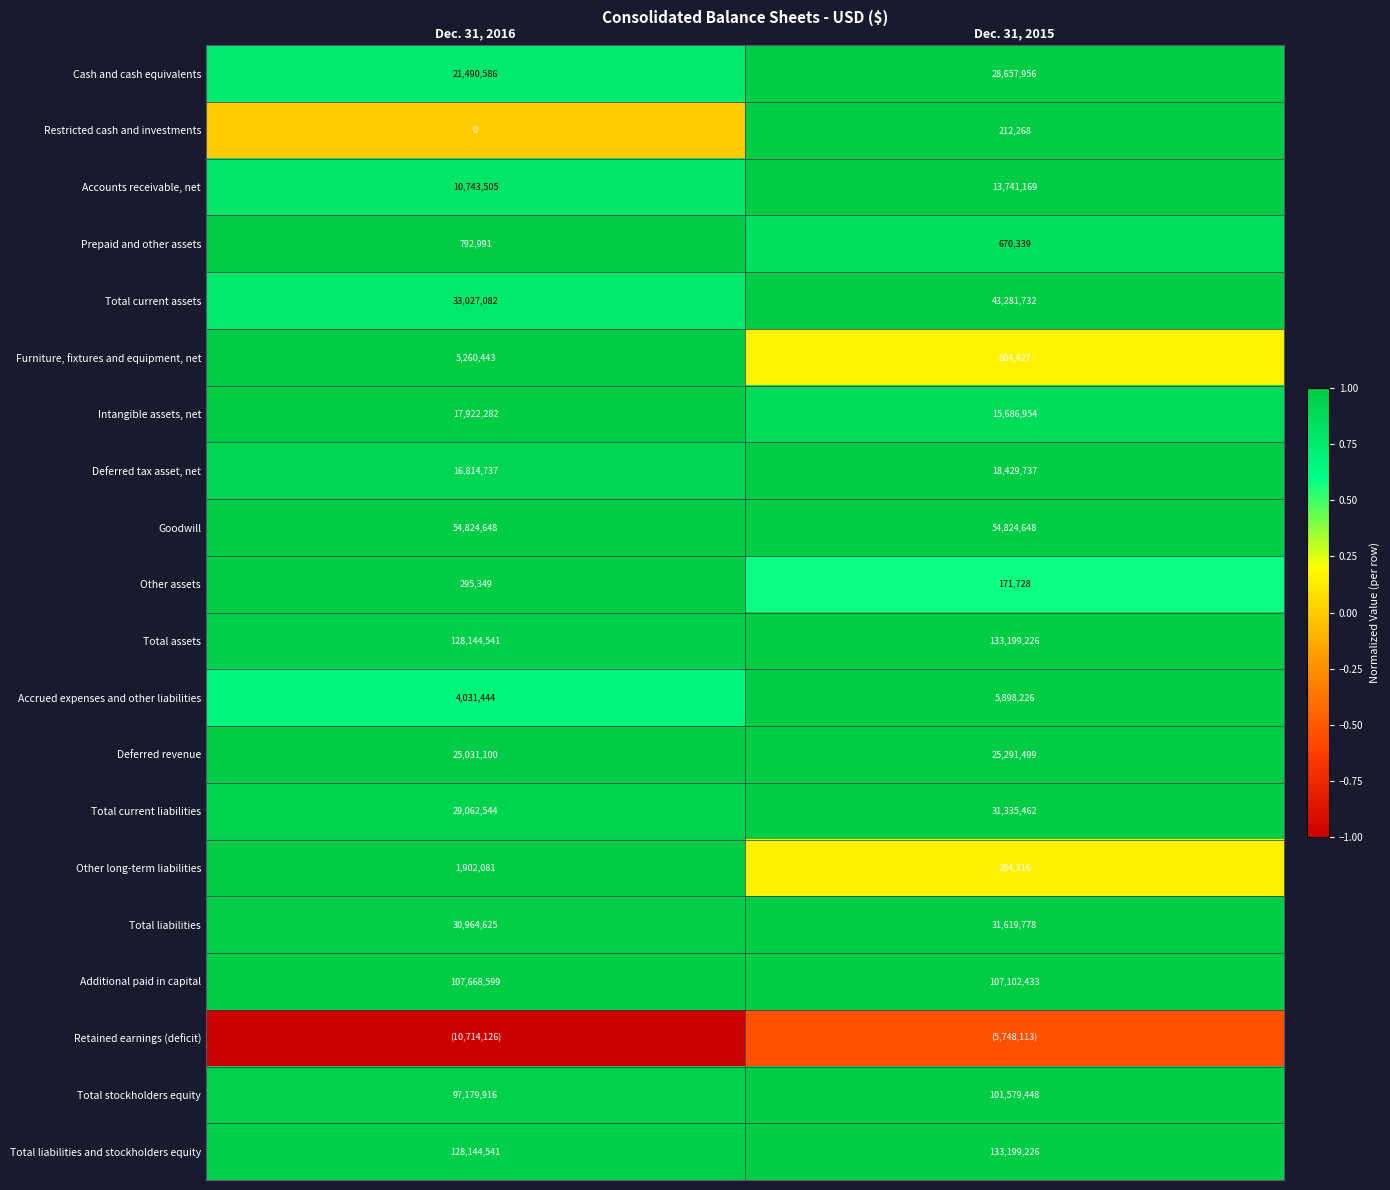

Is the value of Prepaid and other assets at Dec. 31, 2016 greater than the value of Goodwill at Dec. 31, 2015?

No